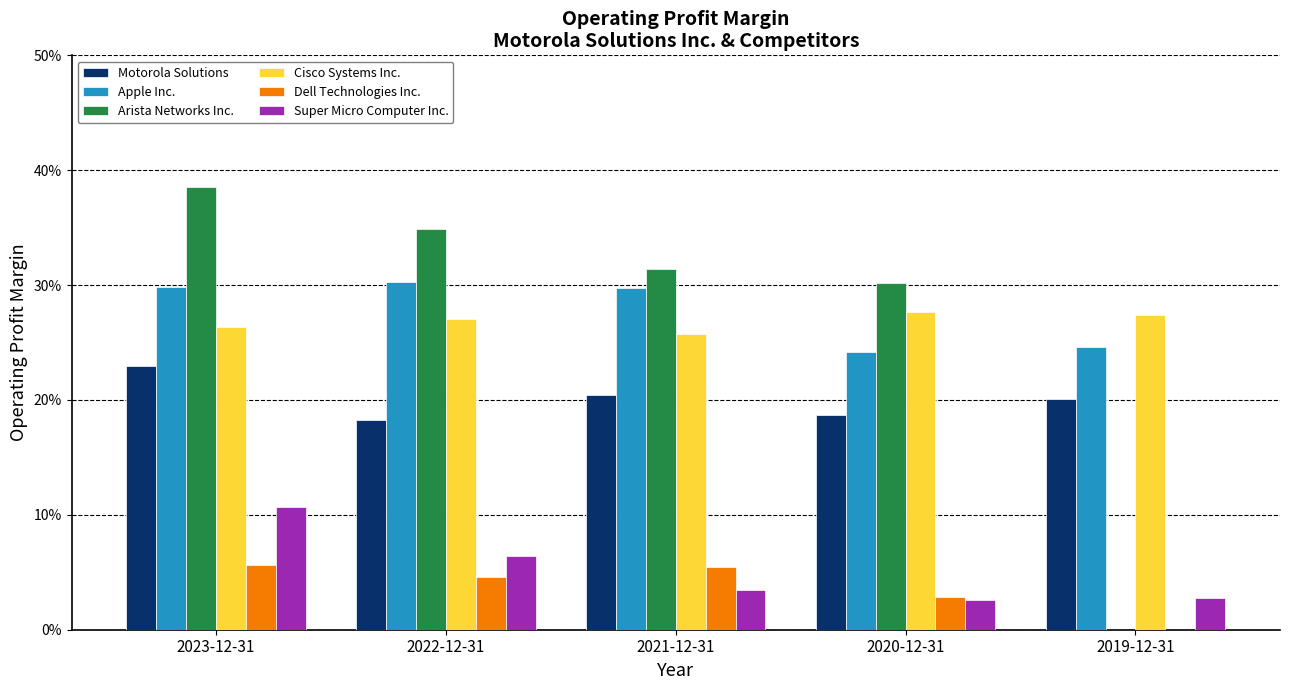

What are all the series names shown in the legend?

Motorola Solutions, Apple Inc., Arista Networks Inc., Cisco Systems Inc., Dell Technologies Inc., Super Micro Computer Inc.